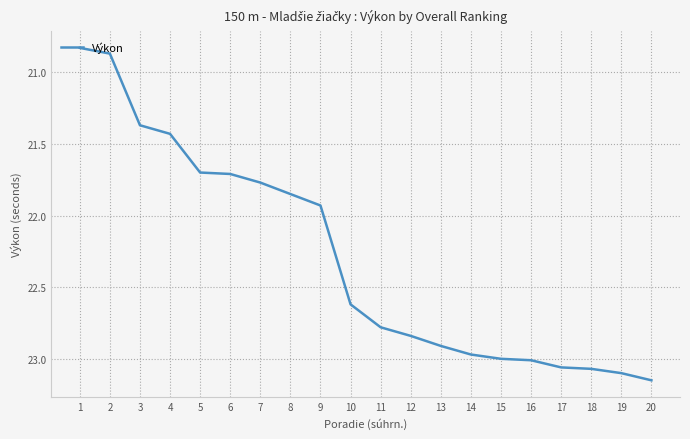

Which has a higher value, 19 or 7?

19